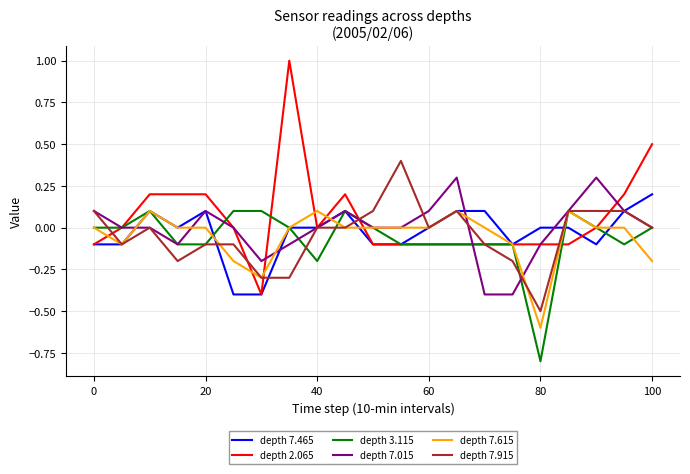

What is the minimum value shown in the chart?

-0.8